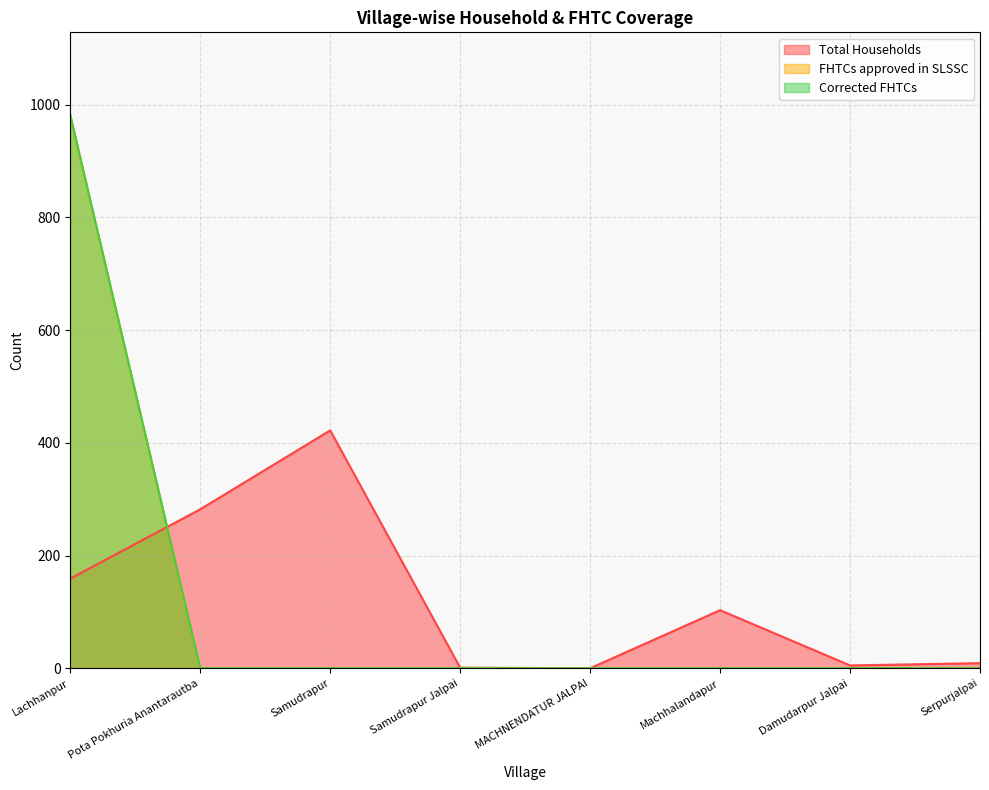

At how many categories does at least one series exceed 789?

1